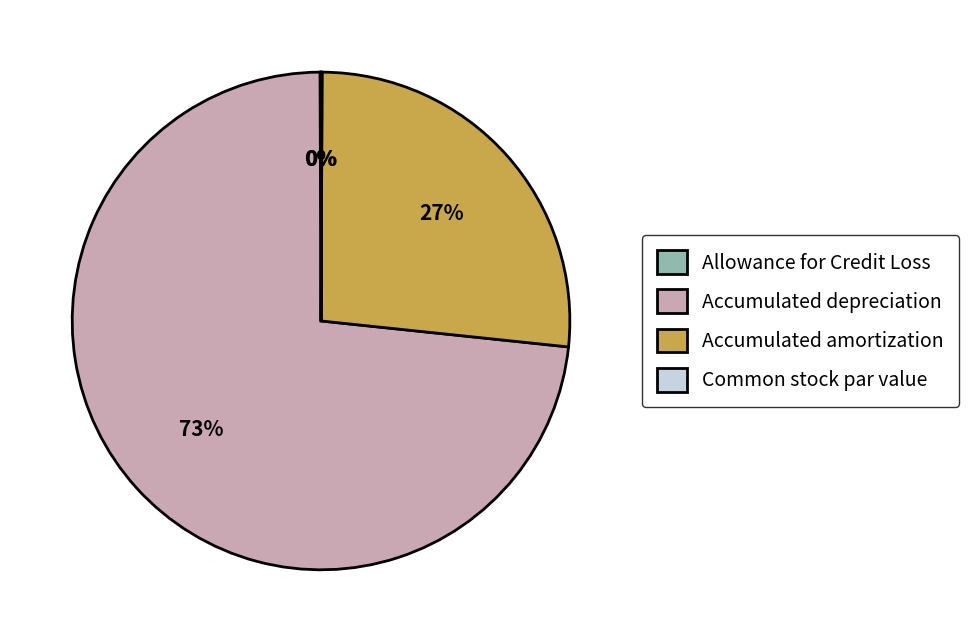

Which category has the biggest portion of the pie?

Accumulated depreciation